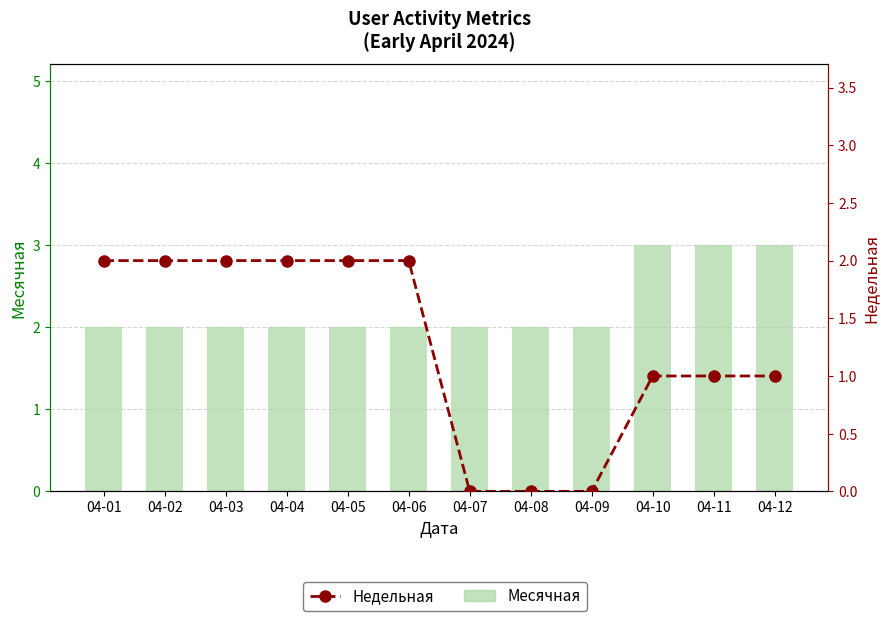

Rank the categories by Недельная value from highest to lowest.

04-01, 04-02, 04-03, 04-04, 04-05, 04-06, 04-10, 04-11, 04-12, 04-07, 04-08, 04-09